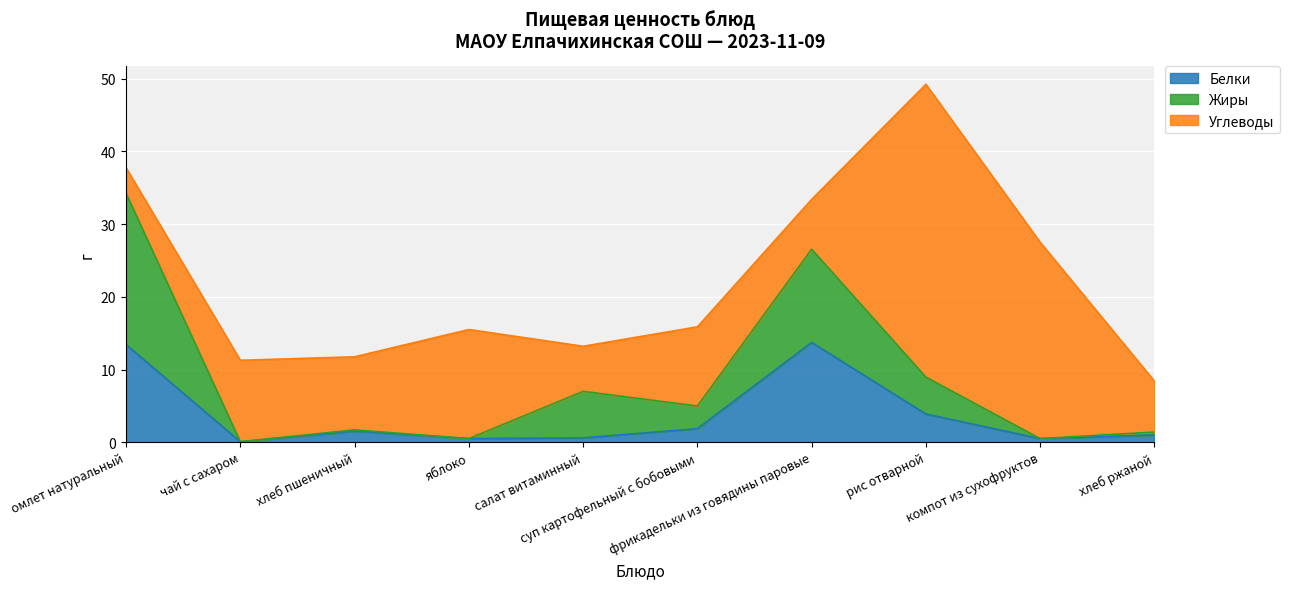

What is the difference between the maximum and minimum values in the Белки series?

13.7